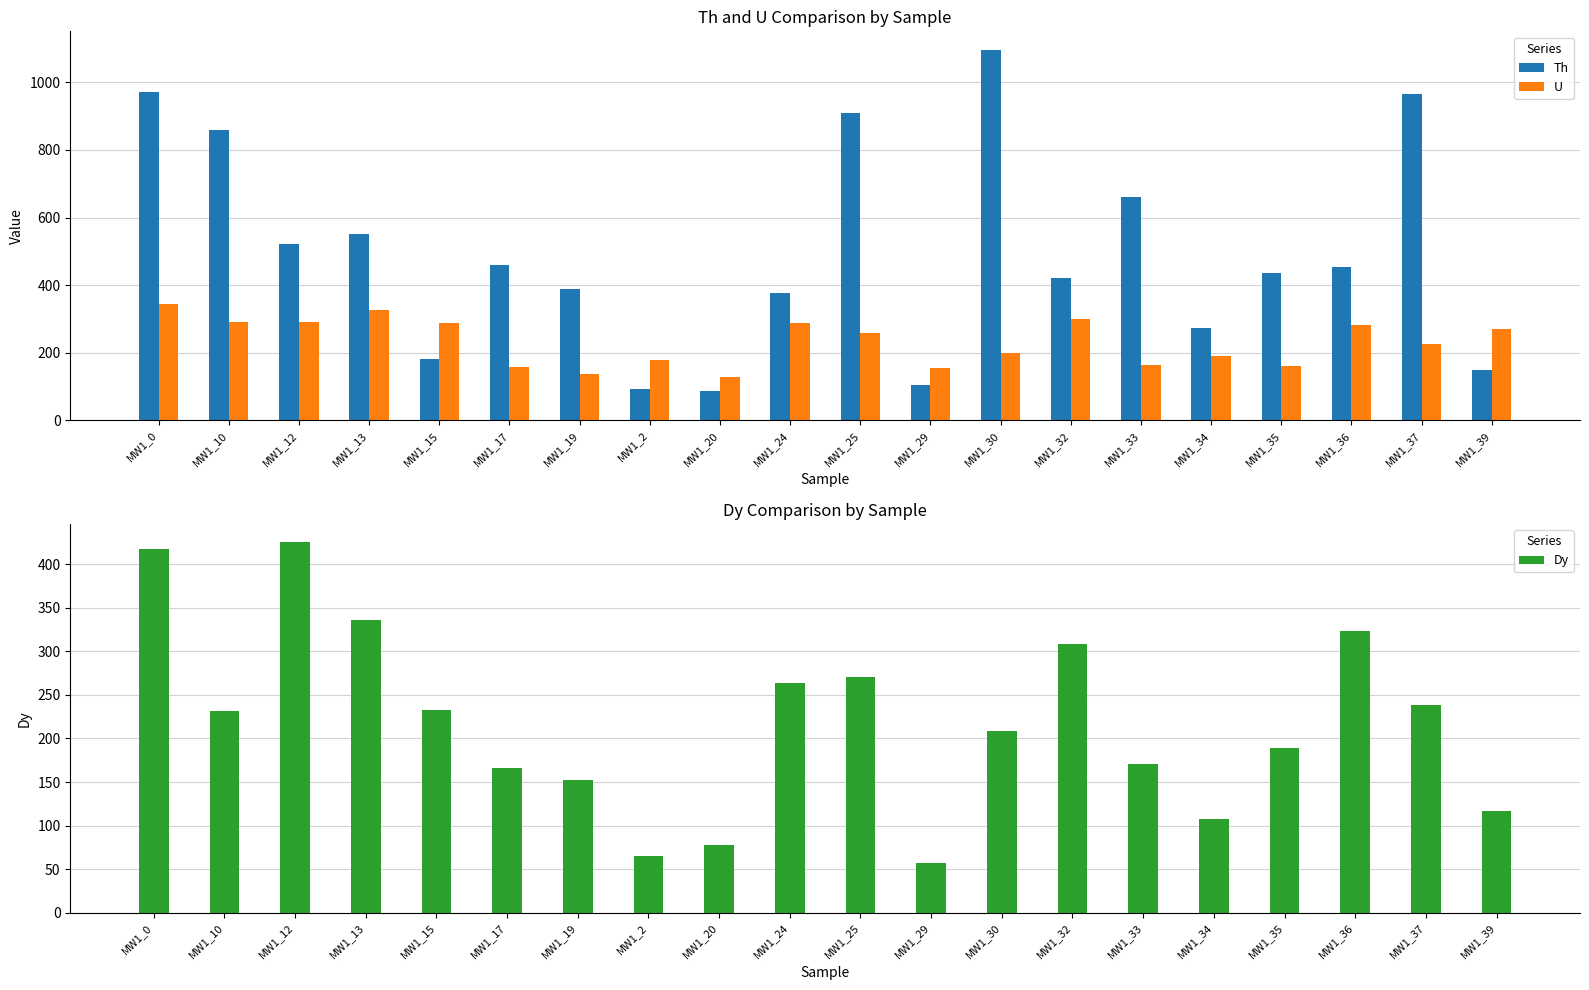

What is the difference between the second highest and second lowest values in the Th series?

876.6